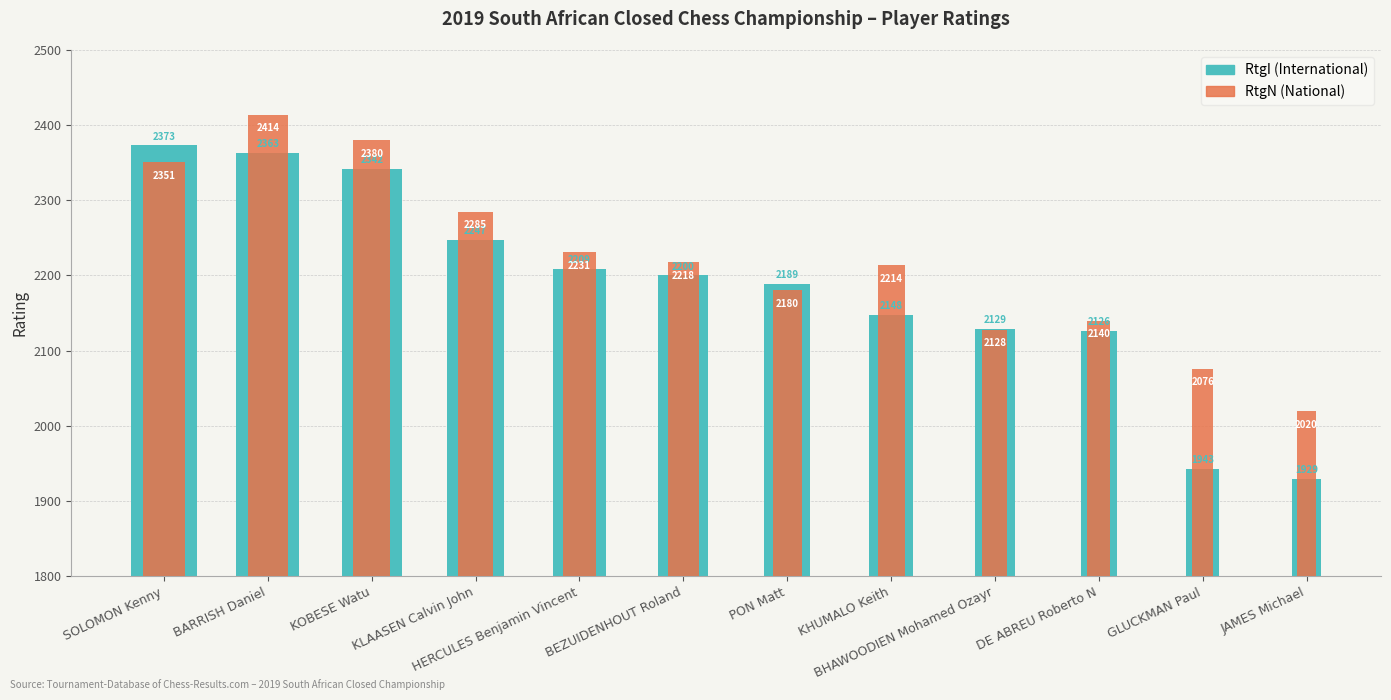

What are all the series names shown in the legend?

RtgI, RtgN